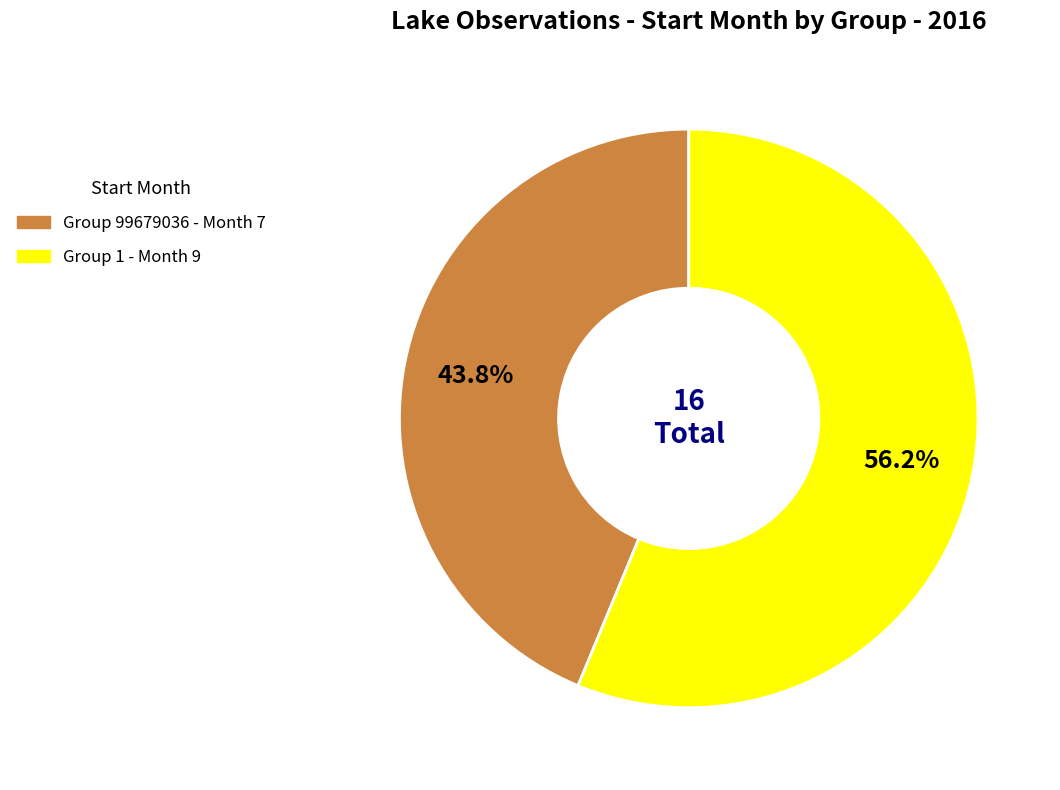

Is there a majority slice in this chart?

Yes